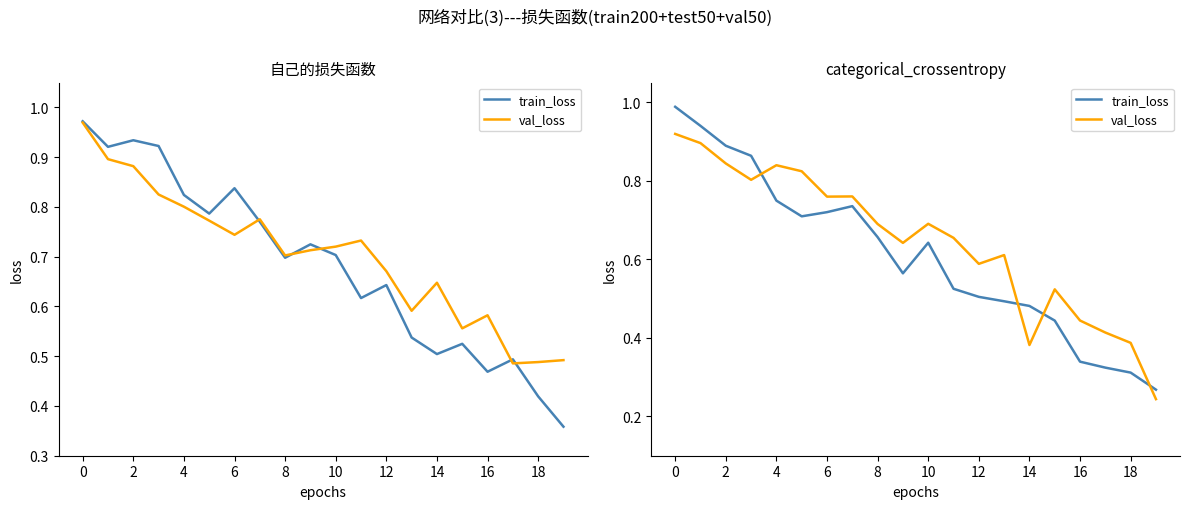

How many lines are shown in the chart?

2